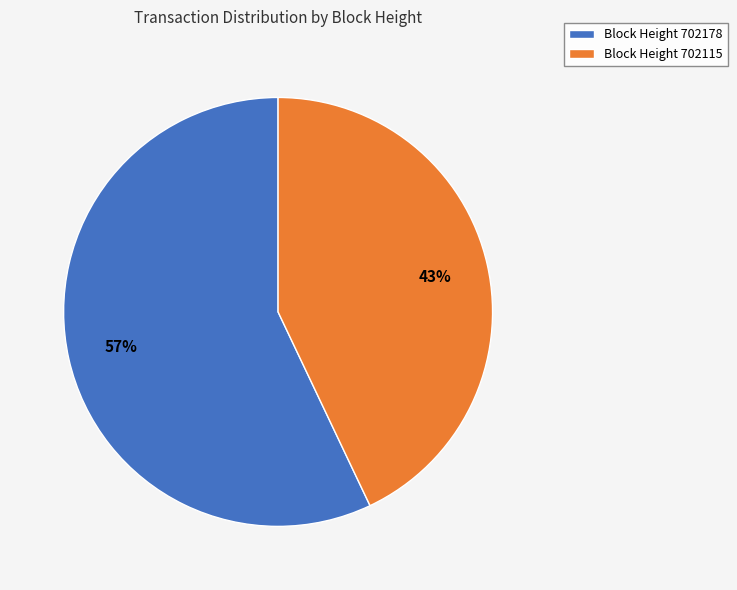

Which category has the smallest portion of the pie?

Block Height 702115